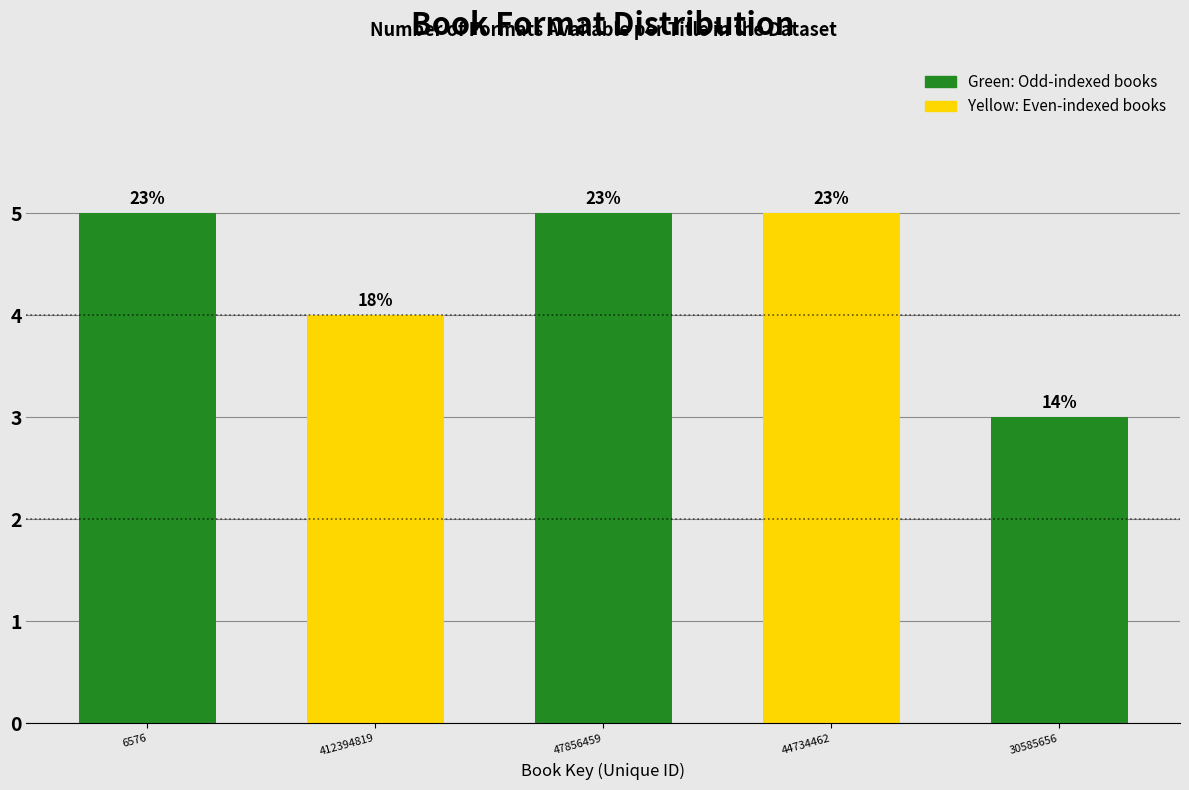

Are the bars horizontal?

No